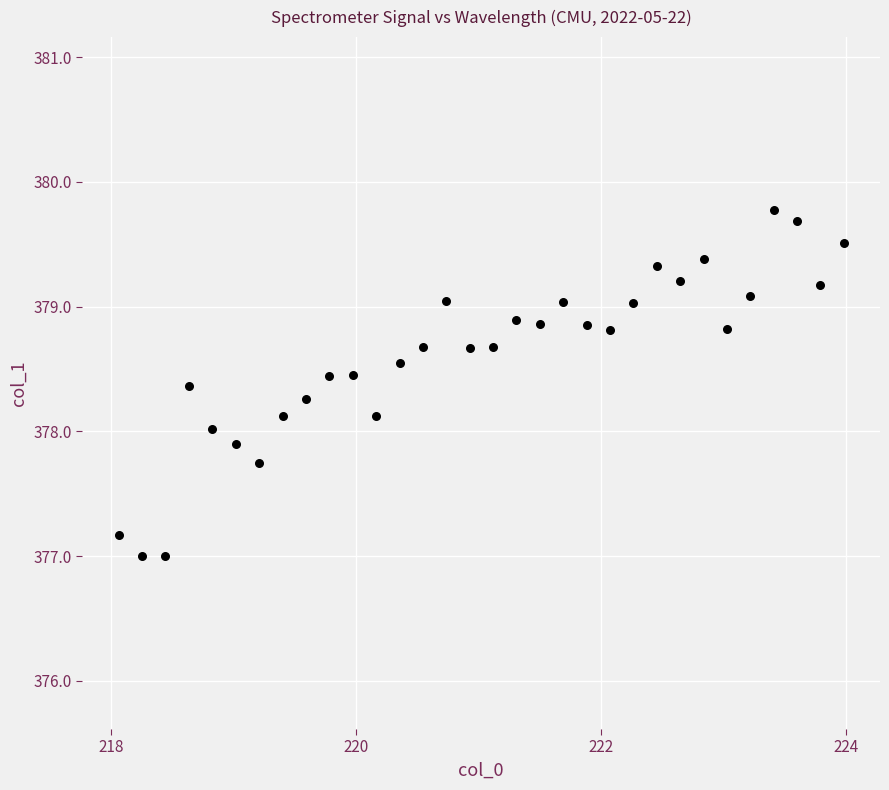

What is the range of X values (max minus min)?

5.9